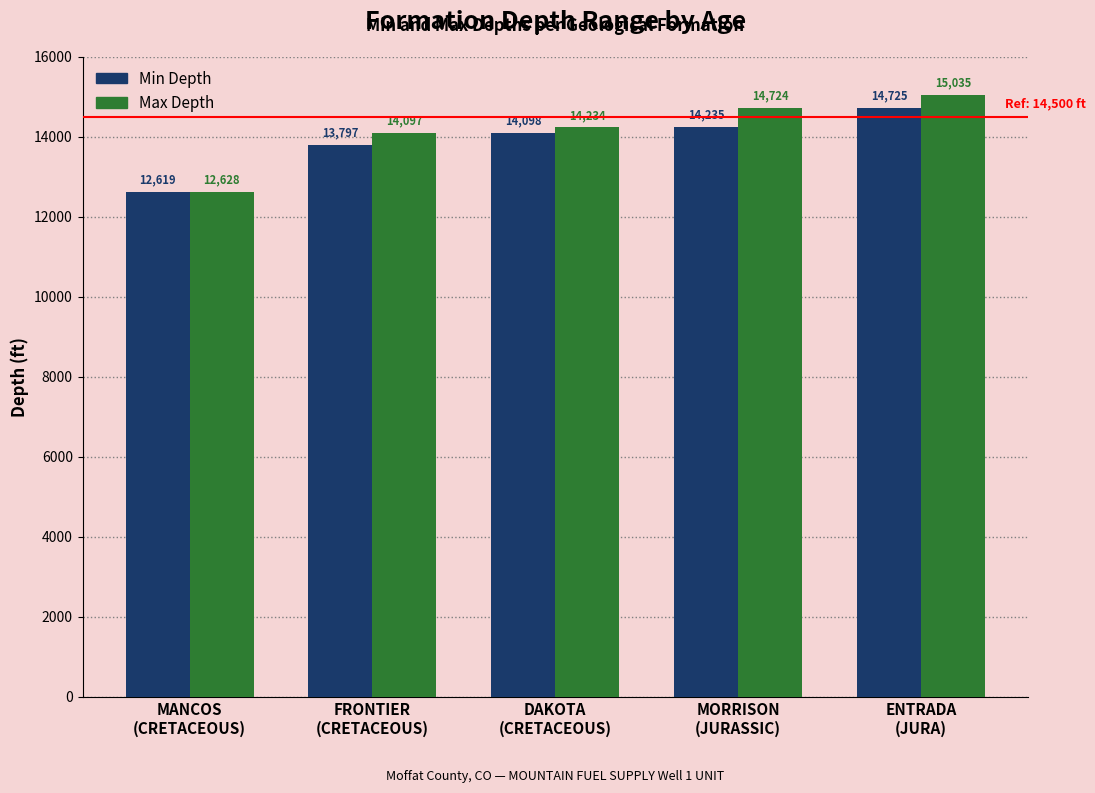

What value does the Max Depth series have at FRONTIER
(CRETACEOUS)?

14097